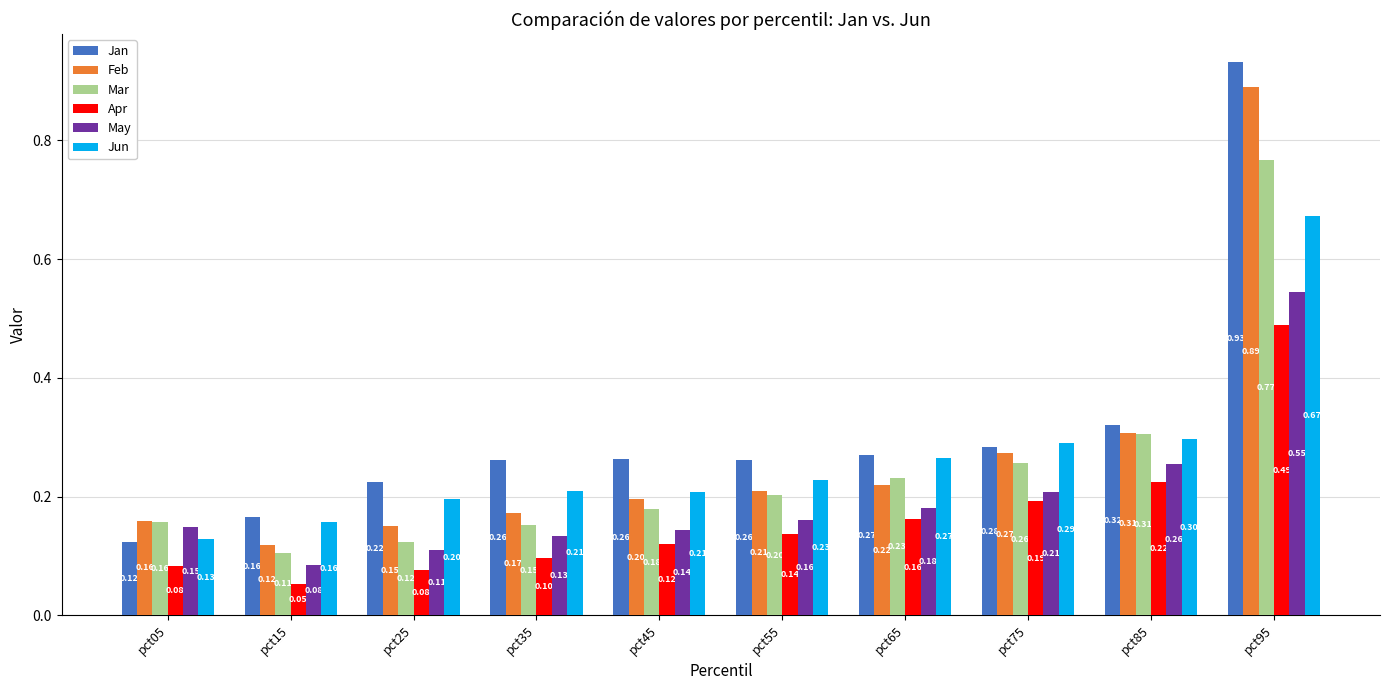

Between pct35 and pct65, which series saw the biggest shift?

Mar